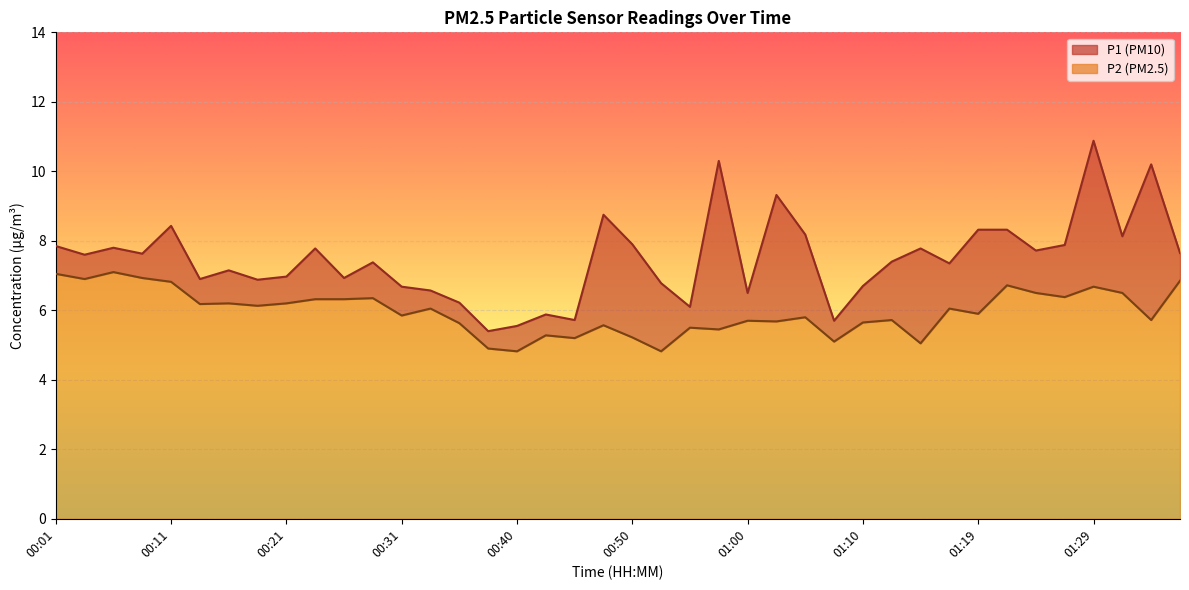

The value of P1 at 01:22 is 8.3. True or false?

True